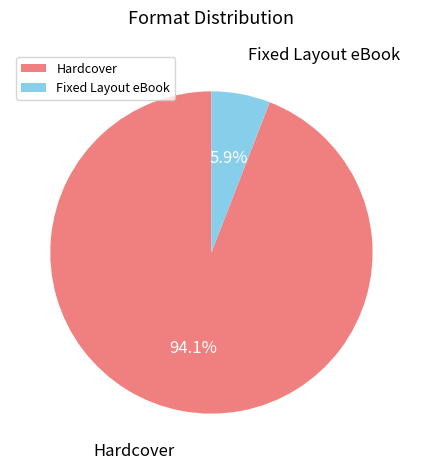

Between Fixed Layout eBook and Hardcover, which is larger?

Hardcover